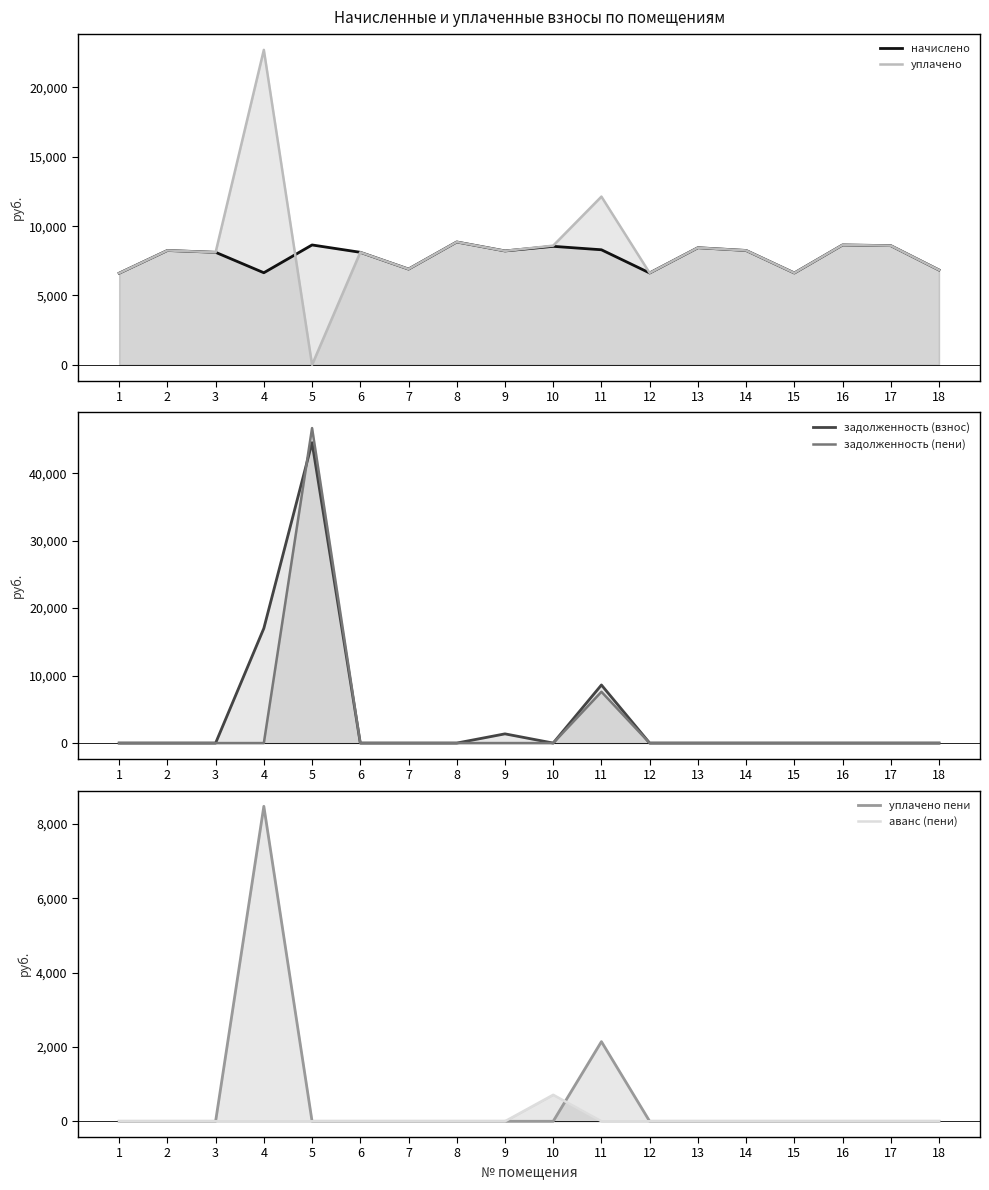

Is the value of аванс (пени) at 12 greater than the value of начислено at 4?

No